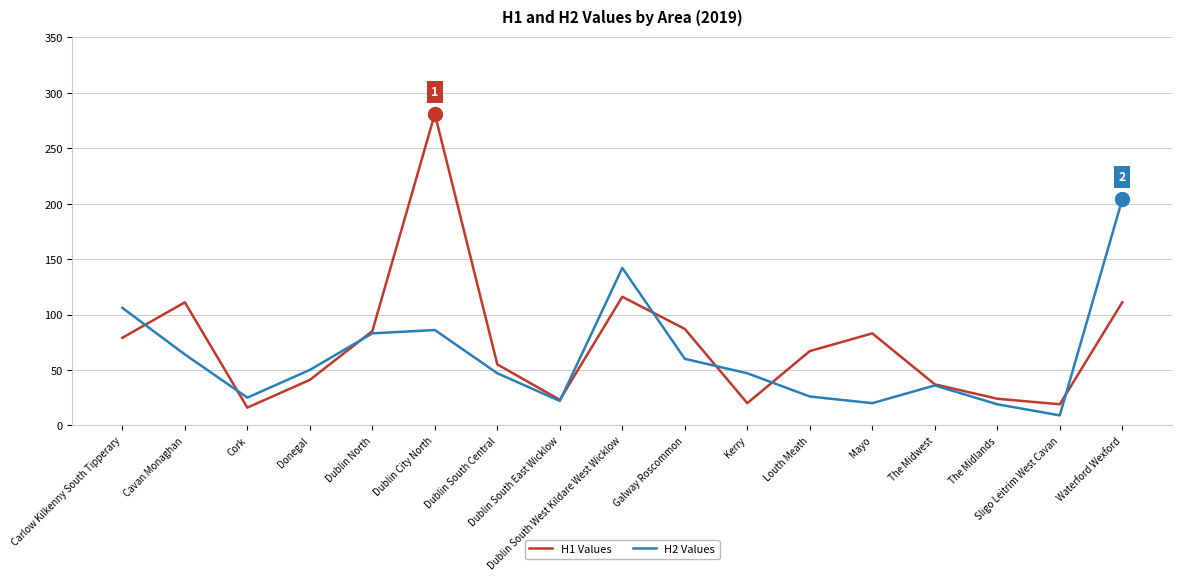

Is the value of H2 Values at Donegal greater than the value of H1 Values at The Midlands?

Yes